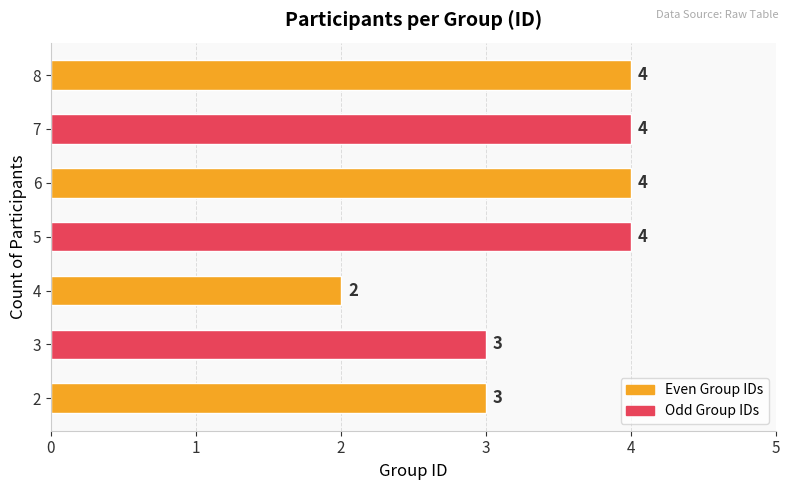

Reading bottom to top, extract all data points from this chart.

3	3	2	4	4	4	4